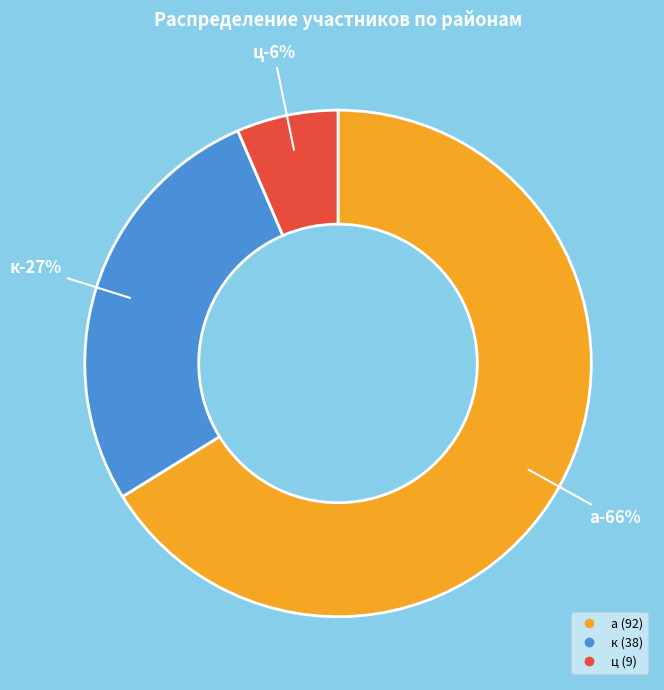

What is the change in value from а to ц?

-83